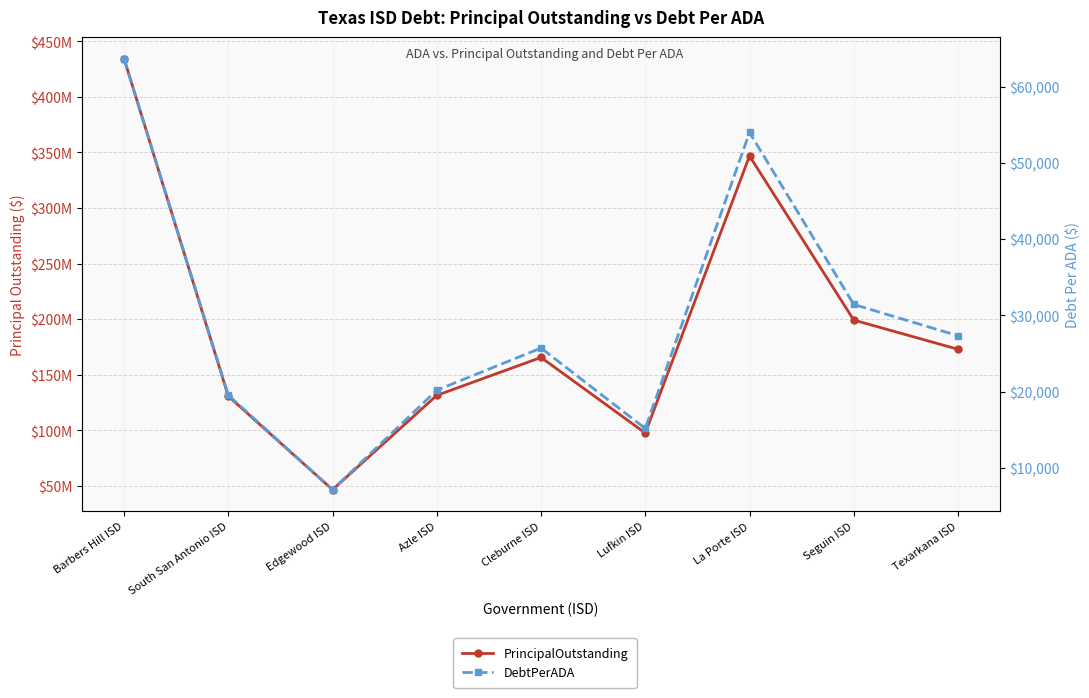

Which series has the largest total across all categories?

PrincipalOutstanding